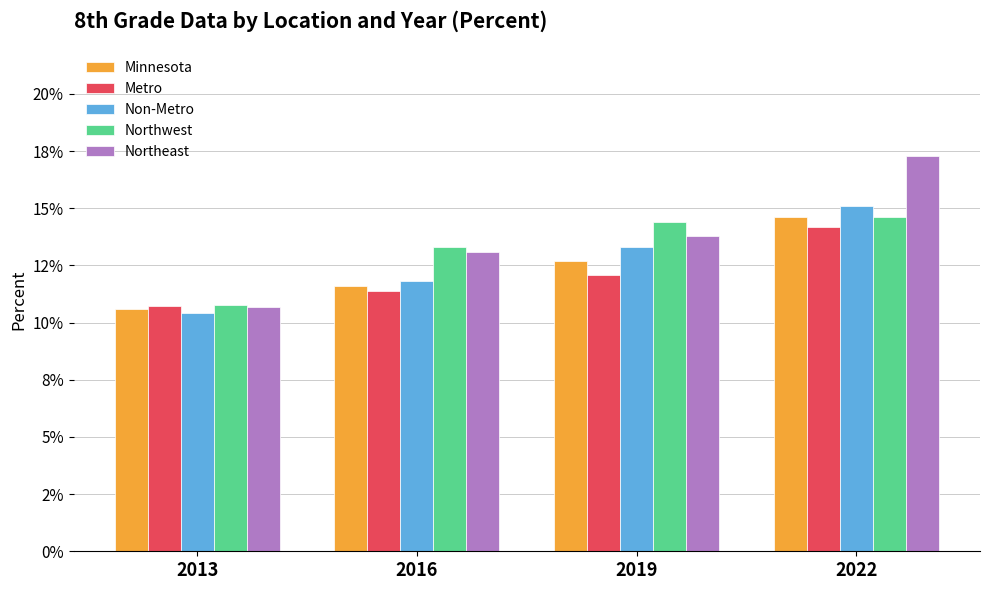

Are the bars grouped side by side (vs. stacked)?

Yes